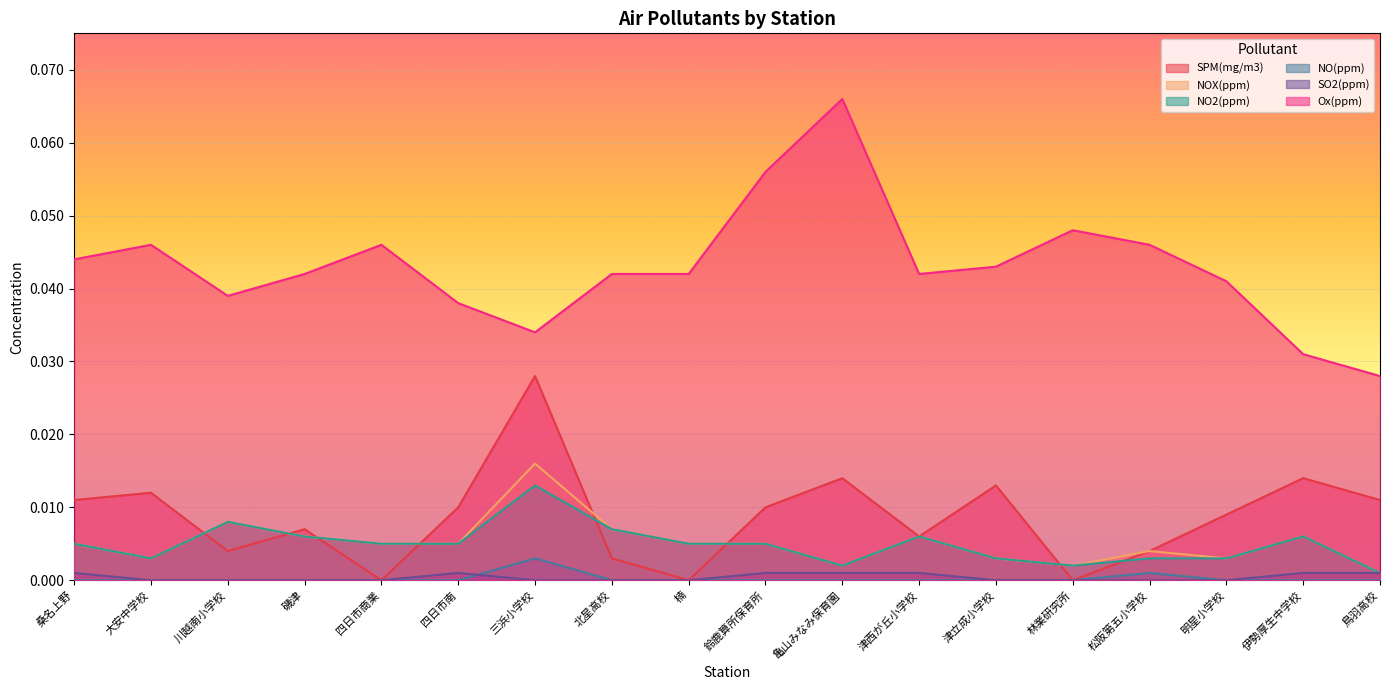

Which label corresponds to the smallest value in the chart?

四日市商業